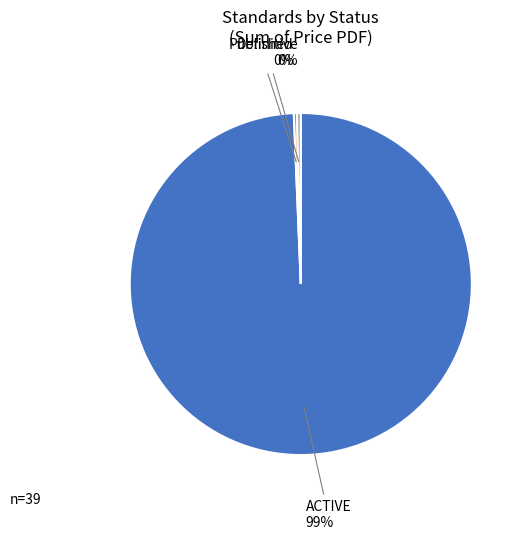

Is there a majority slice in this chart?

Yes